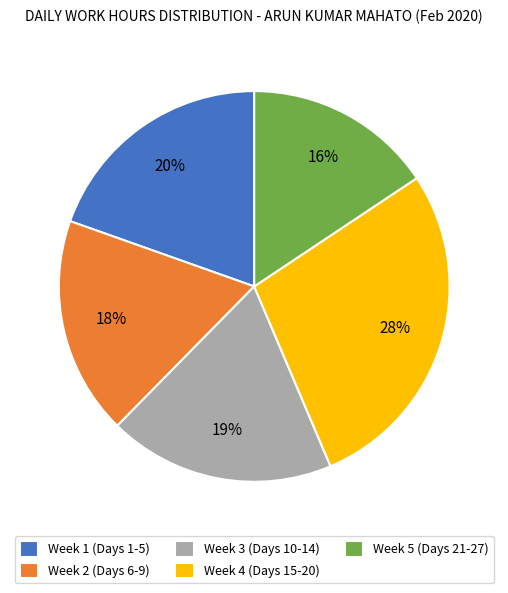

Is the sum of Week 2 (Days 6-9) and Week 3 (Days 10-14) greater than half?

No